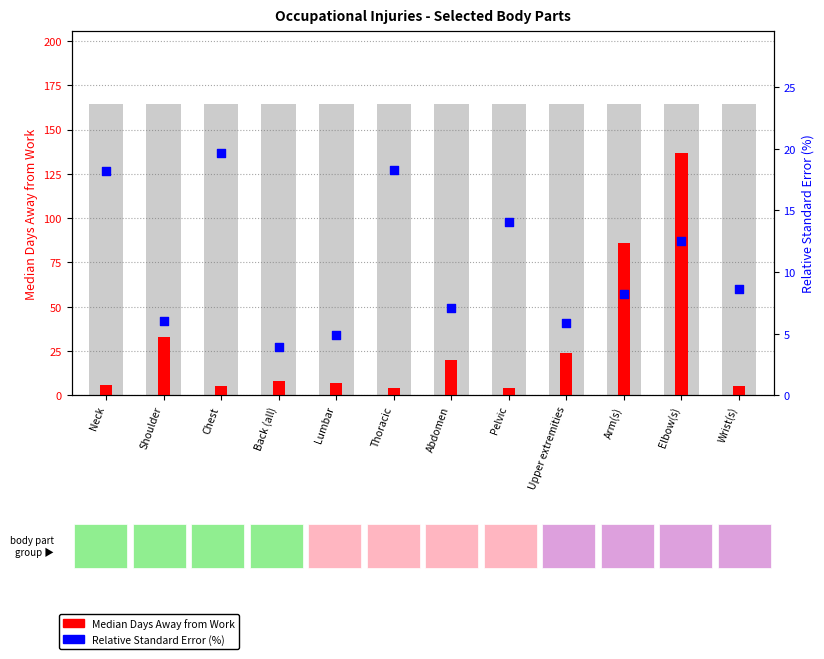

What are all the series names shown in the legend?

Median Days Away from Work, Relative Standard Error (%)